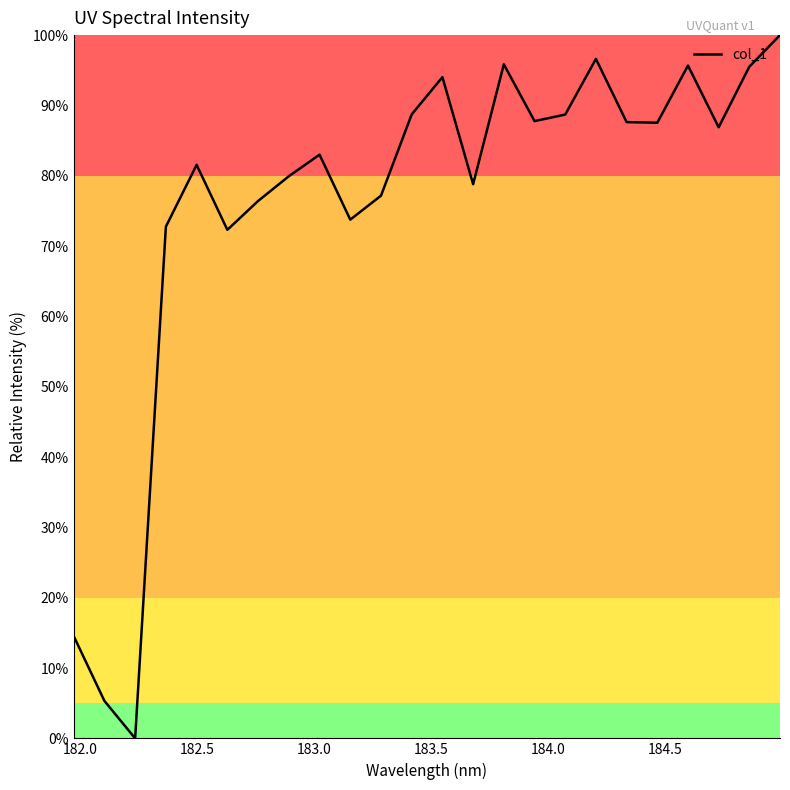

What is the difference between the maximum and minimum values?

100.0